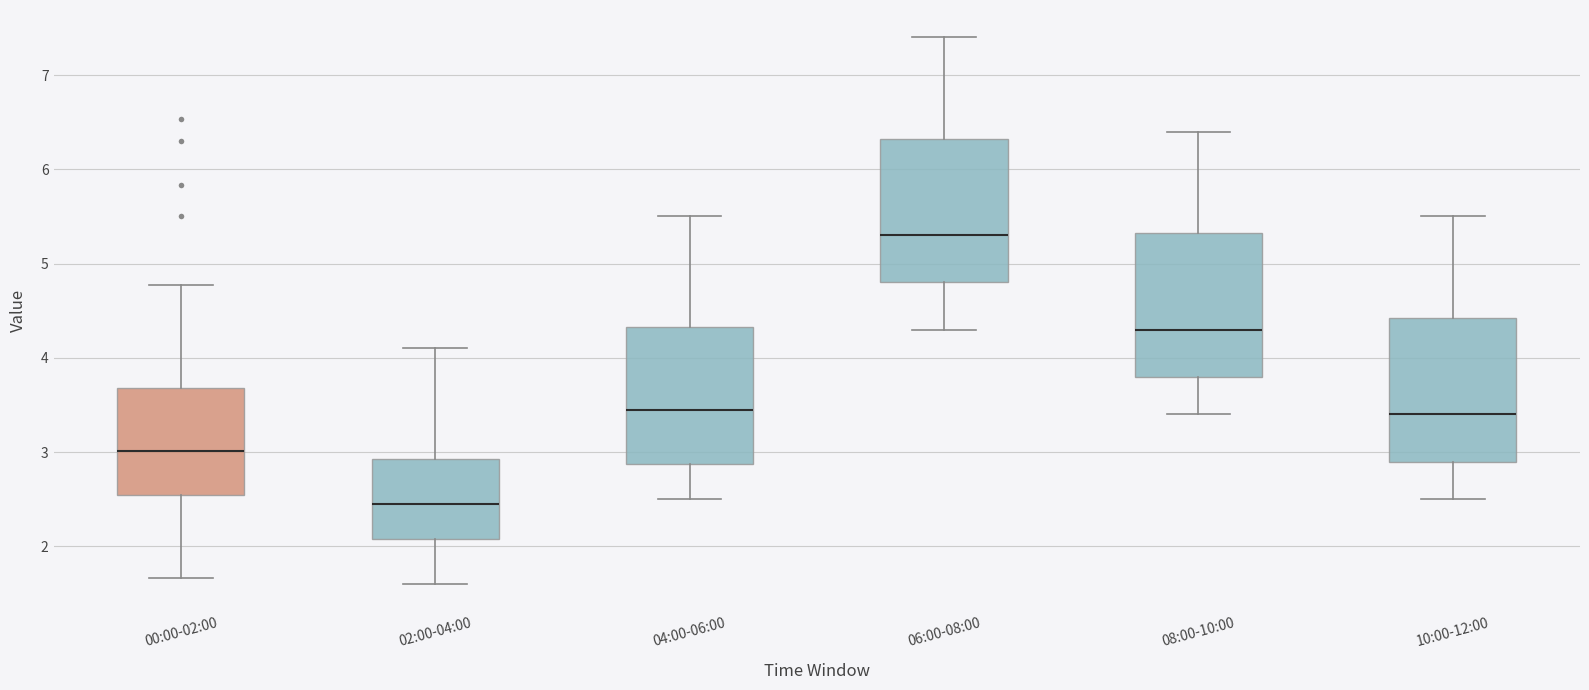

Where does the median line of the box for 06:00-08:00 sit on the y-axis? The values are not printed on the chart, so give them approximately, as read against the axis.

5.3